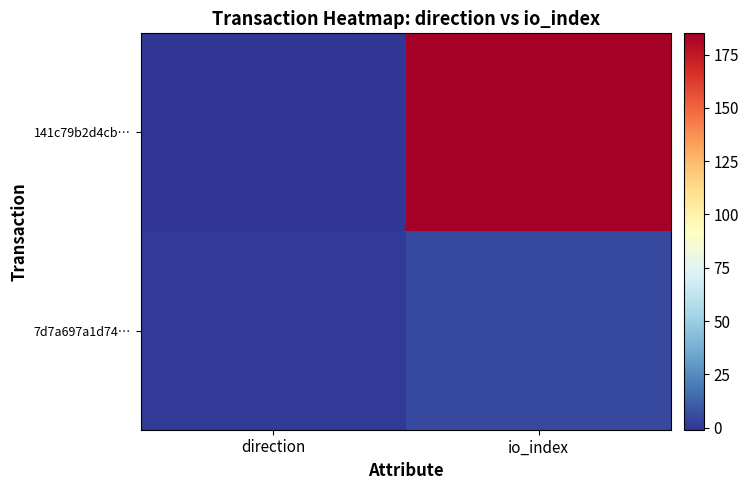

List the series in order of their peak value, highest first.

141c79b2d4cb…, 7d7a697a1d74…